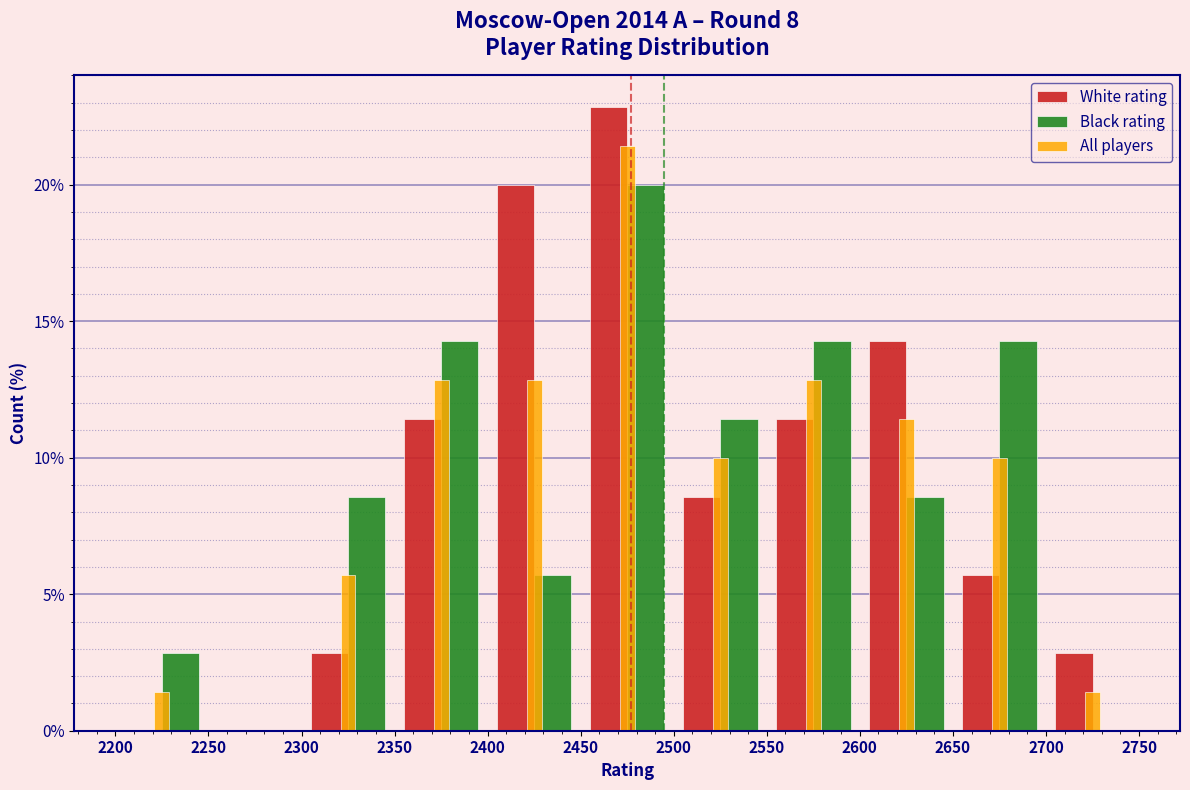

Reading left to right, list every range on the x-axis with the height of the bar of each series over it. The values are not printed on the chart, so give them approximately, as read against the axis.

2200 to 2250: White rating=0	Black rating=3.0	All players=1.5
2250 to 2300: White rating=0	Black rating=0	All players=0
2300 to 2350: White rating=3.0	Black rating=8.5	All players=5.5
2350 to 2400: White rating=11.5	Black rating=14.5	All players=13.0
2400 to 2450: White rating=20.0	Black rating=5.5	All players=13.0
2450 to 2500: White rating=23.0	Black rating=20.0	All players=21.5
2500 to 2550: White rating=8.5	Black rating=11.5	All players=10.0
2550 to 2600: White rating=11.5	Black rating=14.5	All players=13.0
2600 to 2650: White rating=14.5	Black rating=8.5	All players=11.5
2650 to 2700: White rating=5.5	Black rating=14.5	All players=10.0
2700 to 2750: White rating=3.0	Black rating=0	All players=1.5